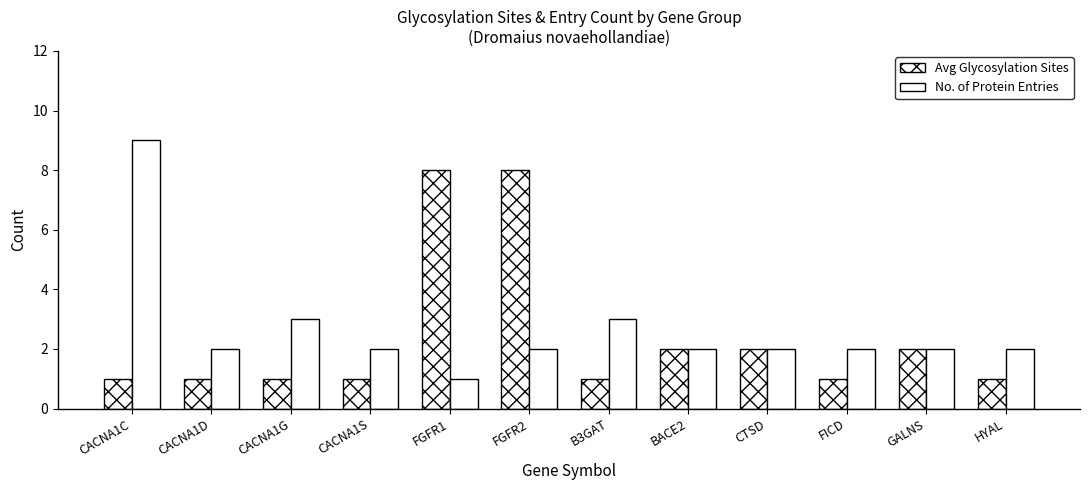

What position from the right is HYAL?

1